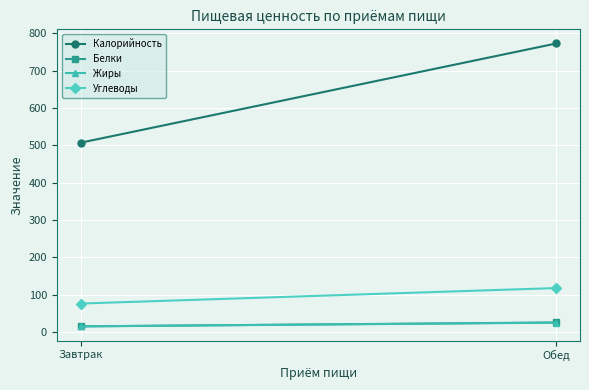

At how many categories does at least one series exceed 188?

2